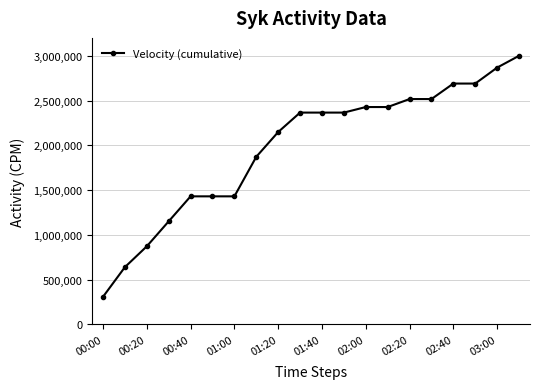

How many data points are less than 2365496?

9